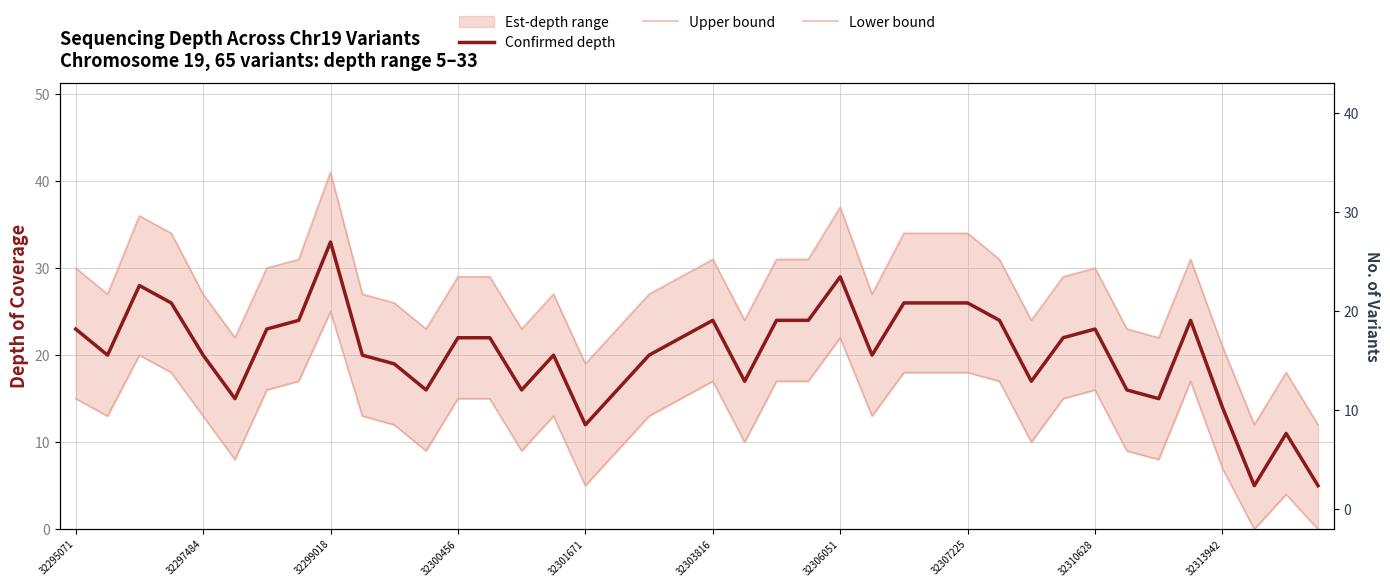

List the series in order of their peak value, lowest first.

Lower bound, Confirmed depth, Upper bound